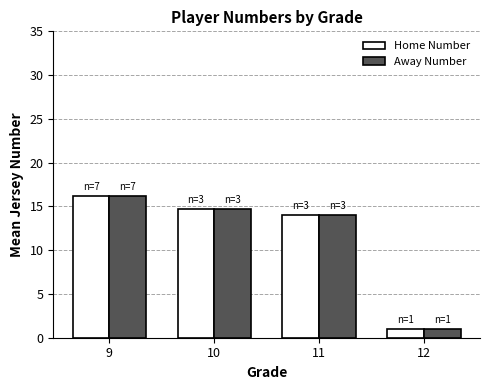

Which category has the lowest value across all series?

12